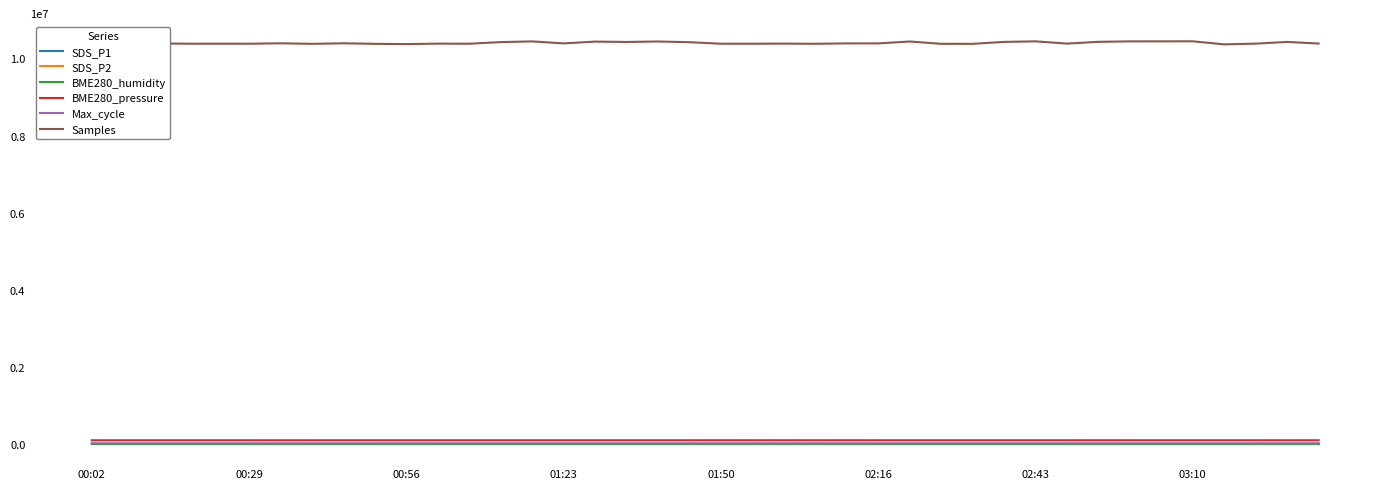

True or false: Samples and SDS_P1 cross at least once.

False